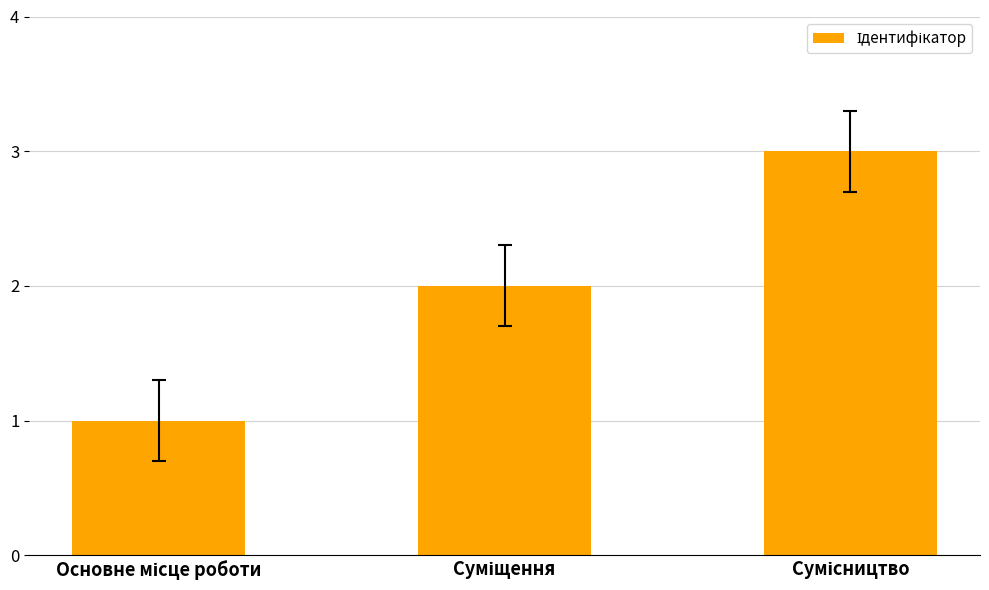

What is the greatest value displayed?

3